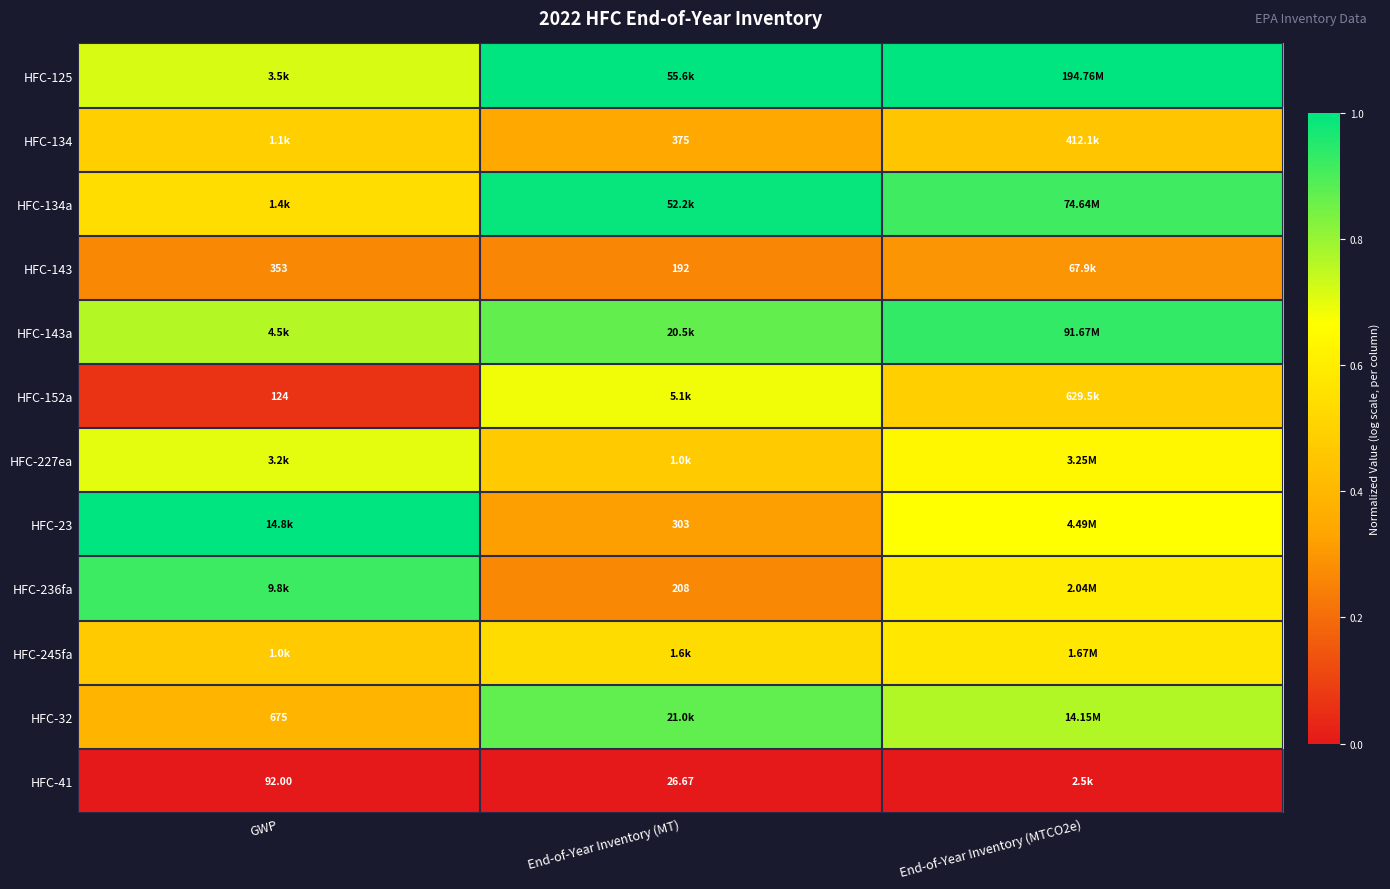

Count the number of data series in this chart.

12